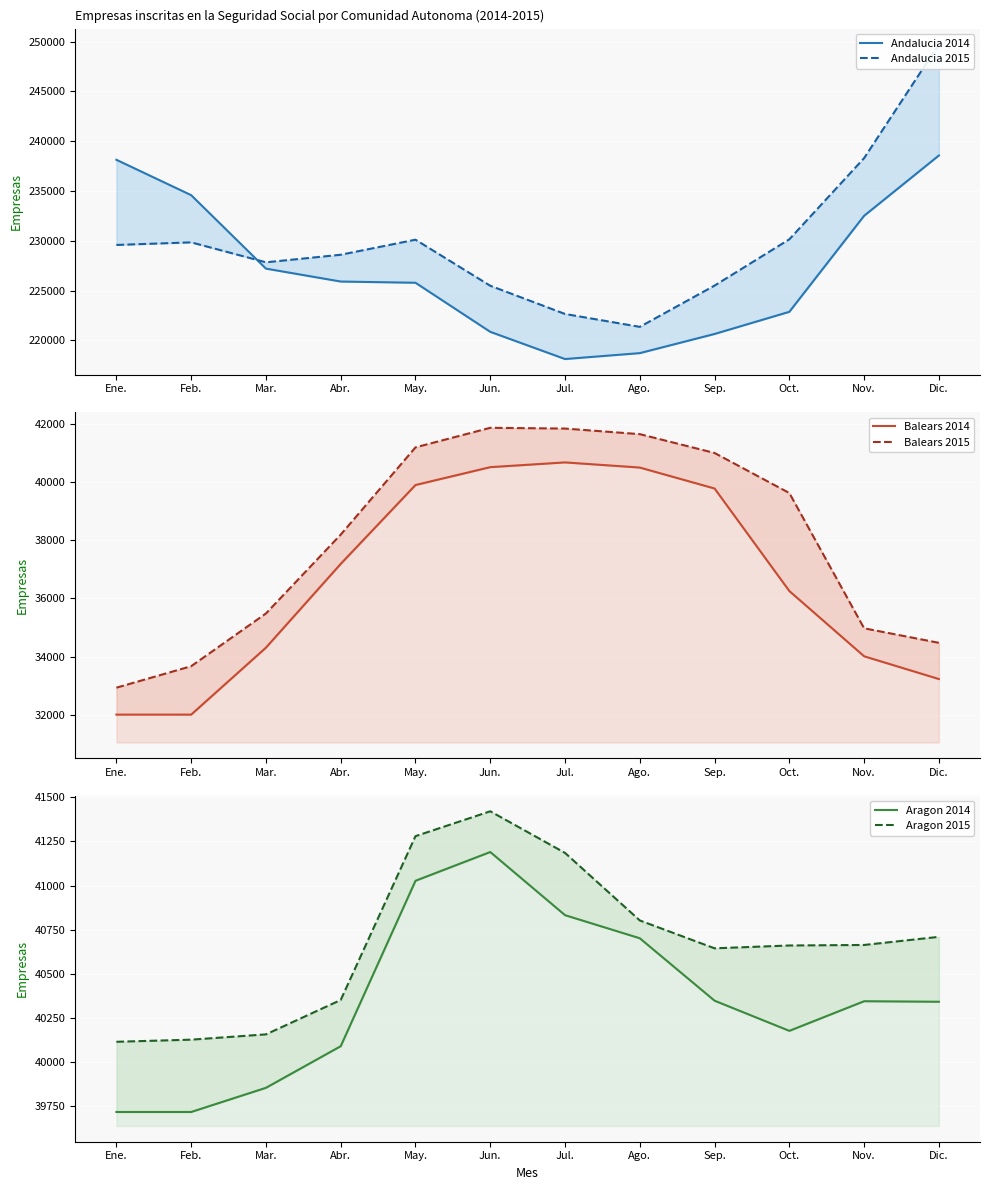

How many lines are shown in the chart?

6